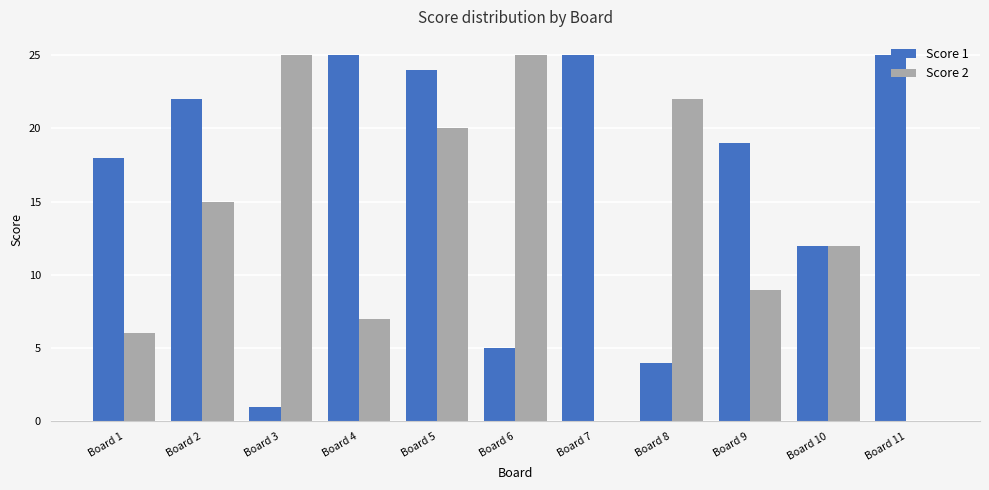

Which series has the largest total across all categories?

Score 1